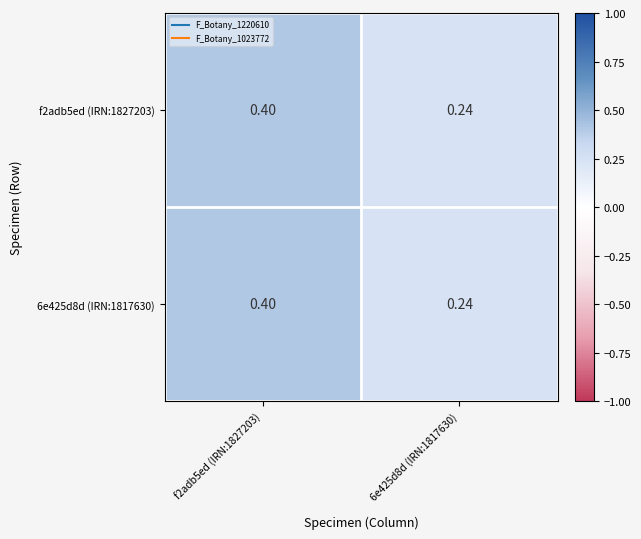

Is the value of f2adb5ed (IRN:1827203) at 6e425d8d (IRN:1817630) greater than the value of 6e425d8d (IRN:1817630) at f2adb5ed (IRN:1827203)?

No